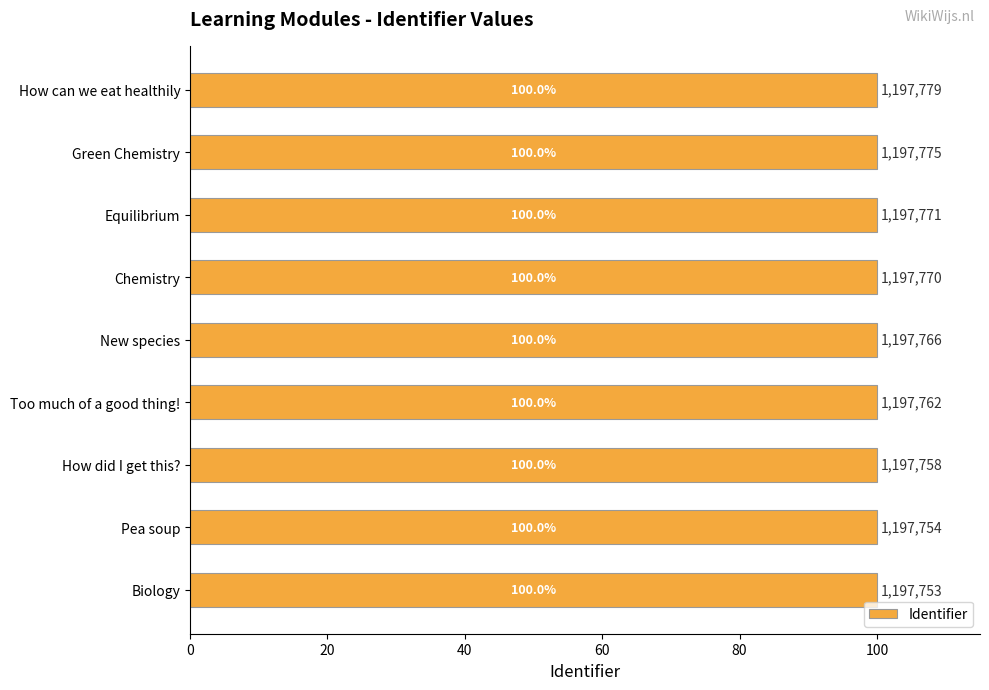

The value at Too much of a good thing! is 100.0. True or false?

True